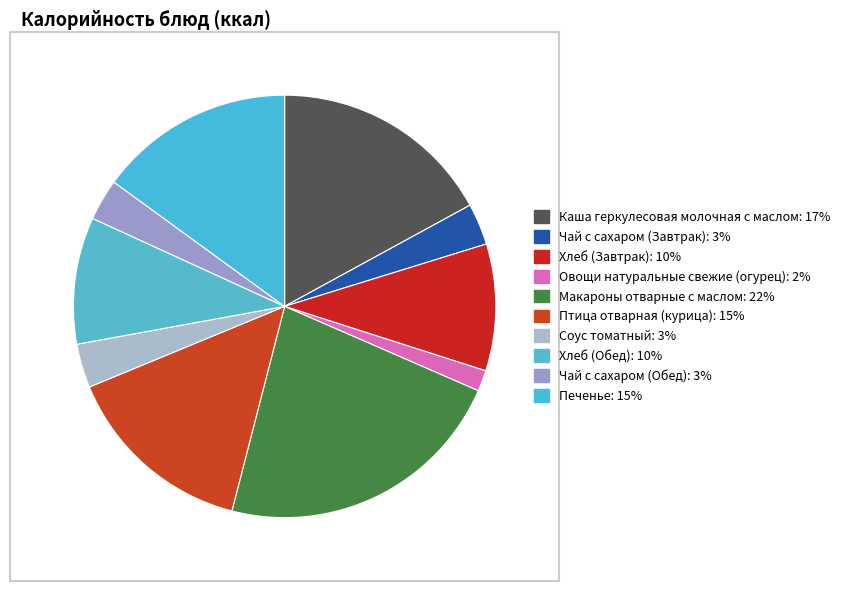

Is it true that Каша геркулесовая молочная с маслом is 17% of the pie?

True